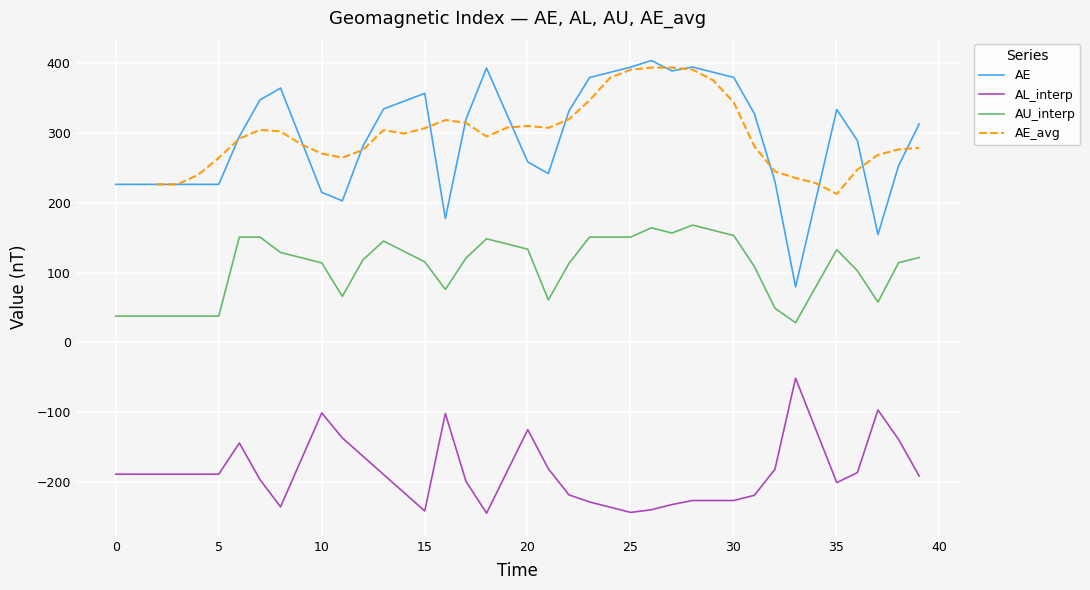

Which series has the largest total across all categories?

AE